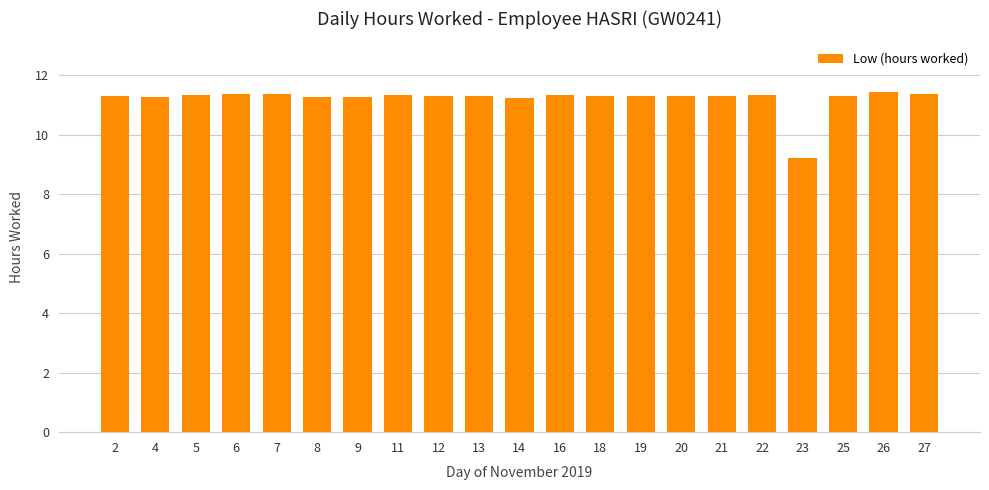

Count the values in the range 11 to 12.

20